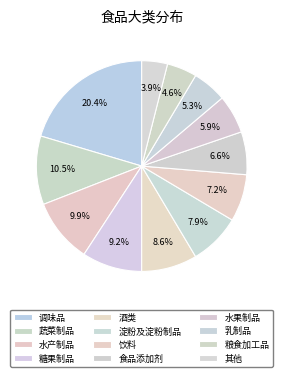

To the nearest percent, what is the average slice percentage?

8%